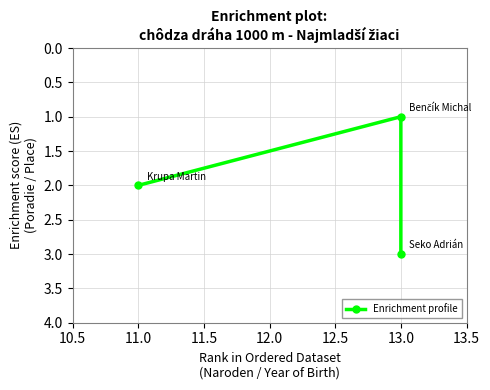

What is the greatest value displayed?

3